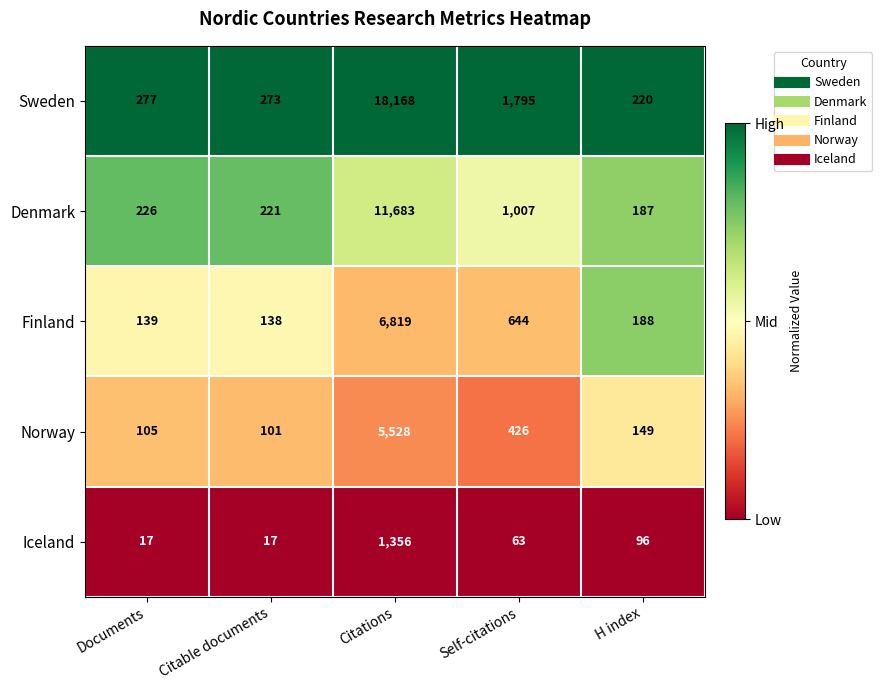

Rank the series by their maximum value, from lowest to highest.

Iceland, Norway, Finland, Denmark, Sweden